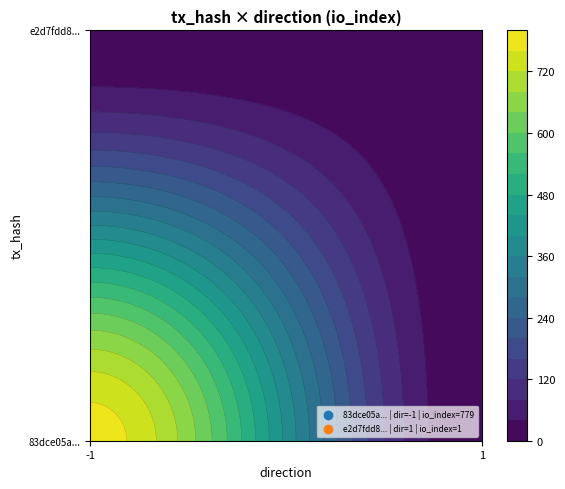

What is the highest value of the 83dce05a... series?

779